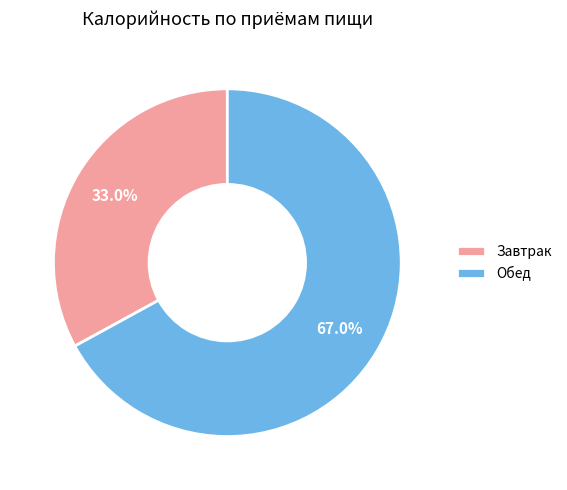

Do Обед and Завтрак together represent more than half of the pie?

Yes